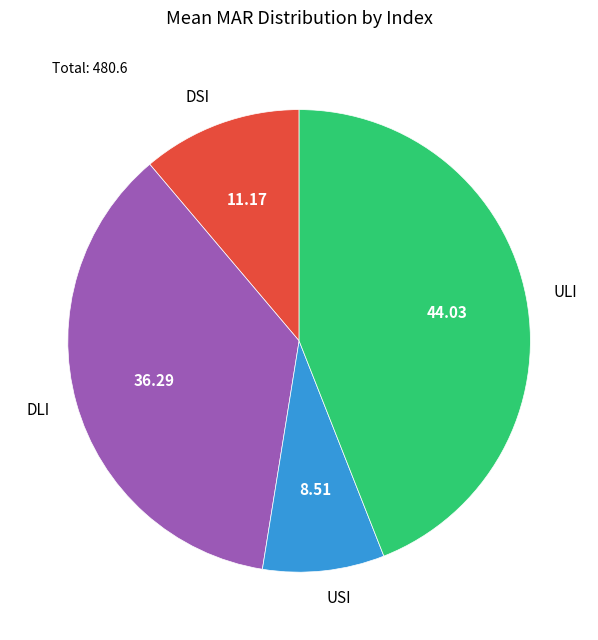

Count the number of slices in the pie.

4